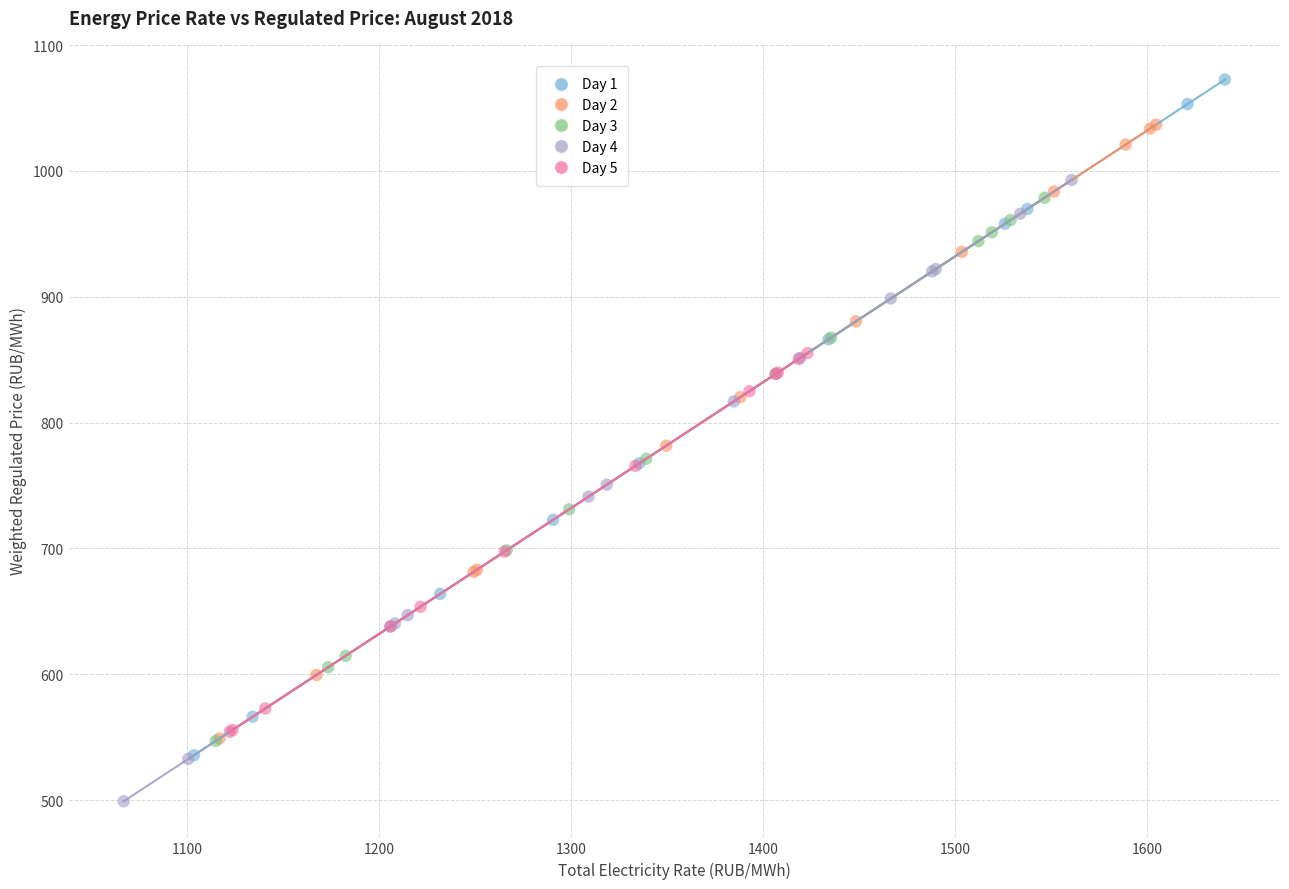

What are all the series names shown in the legend?

Day 1, Day 2, Day 3, Day 4, Day 5